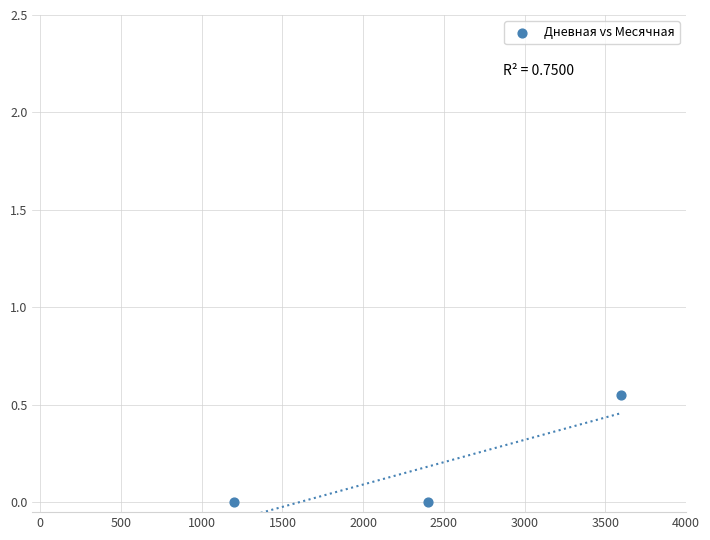

What is the range of X values (max minus min)?

2400.0